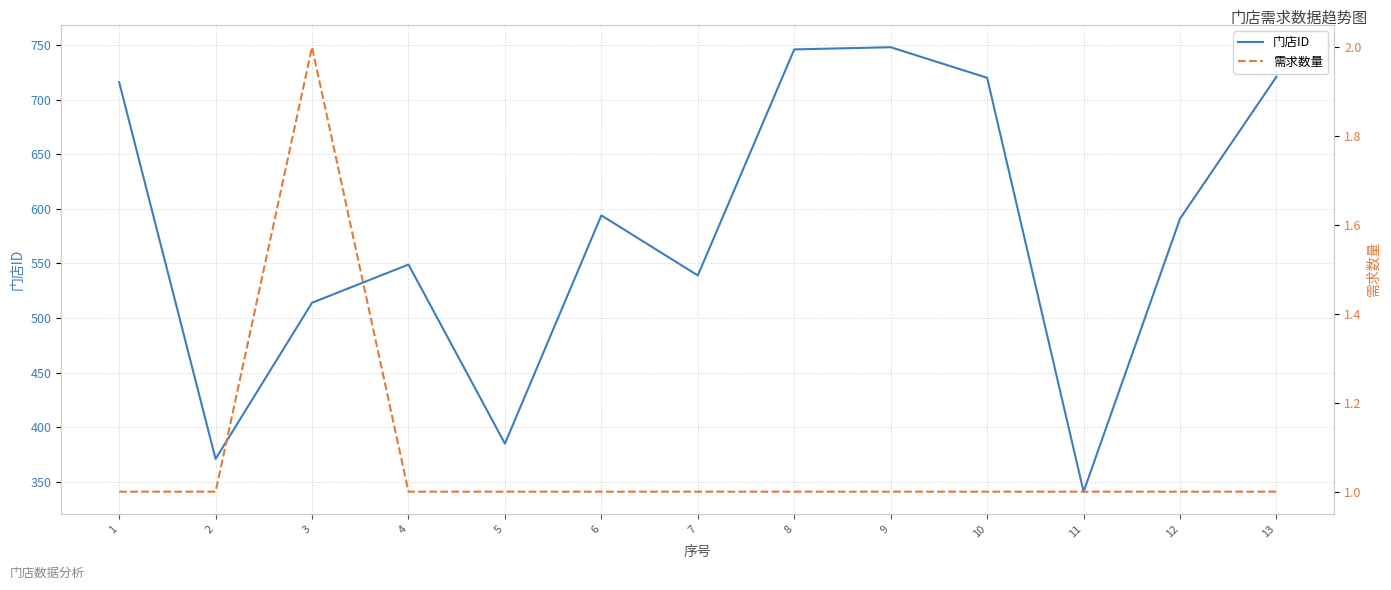

Reading right to left, extract all data points from this chart.

门店ID: 13=721	12=591	11=341	10=720	9=748	8=746	7=539	6=594	5=385	4=549	3=514	2=371	1=716
需求数量: 13=1	12=1	11=1	10=1	9=1	8=1	7=1	6=1	5=1	4=1	3=2	2=1	1=1